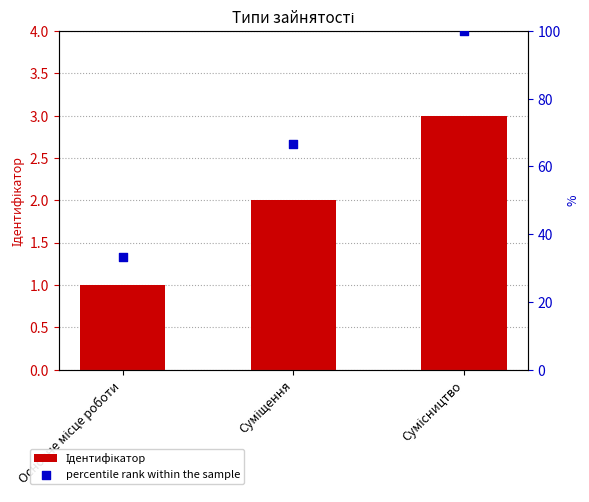

Which series contains the highest Y value?

percentile rank within the sample